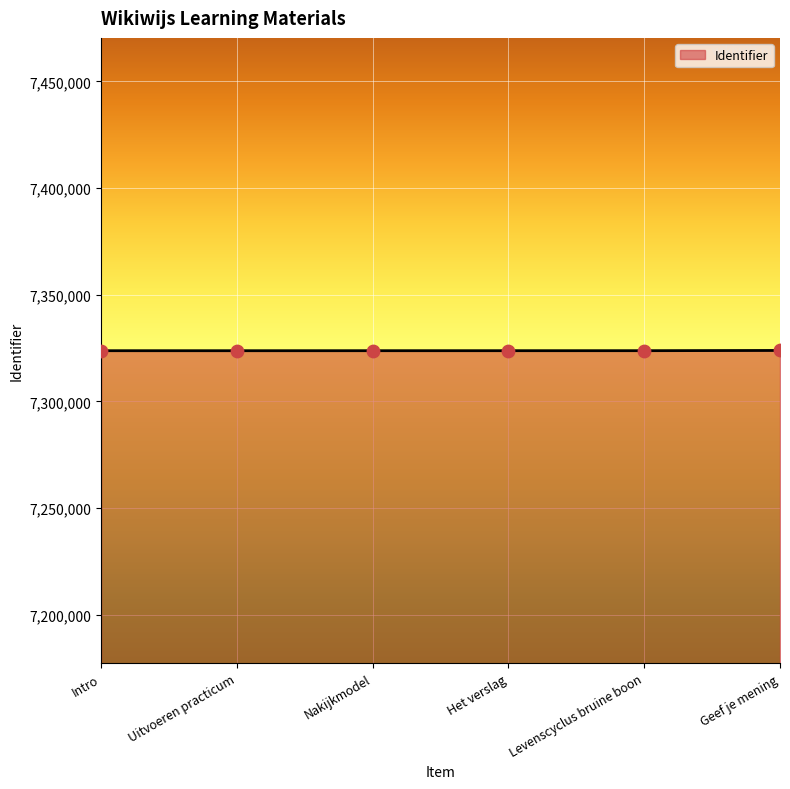

What is the ratio of the value at Nakijkmodel to the value at Intro?

1.0